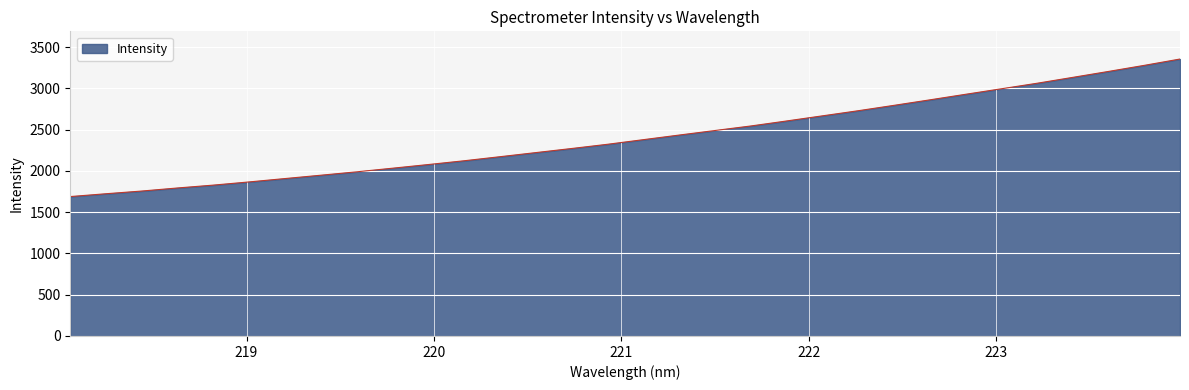

What is the minimum value shown in the chart?

1688.9